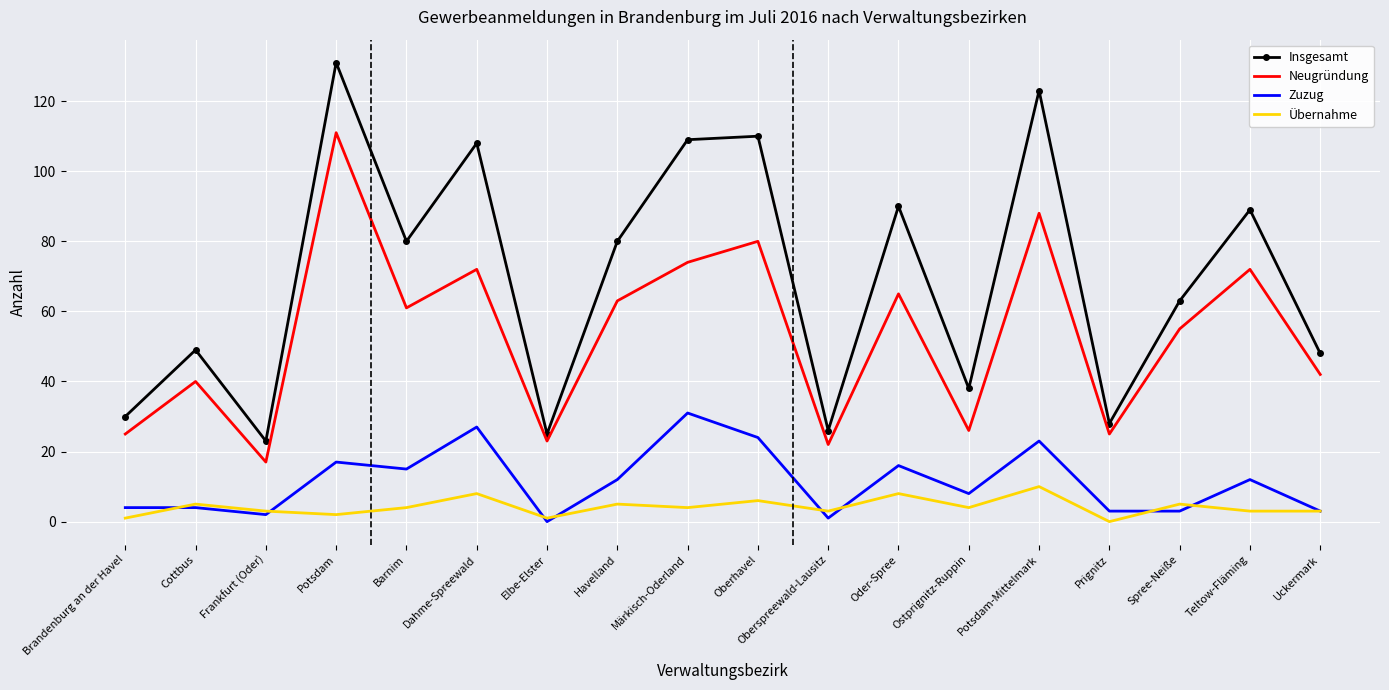

Where is the first local maximum for Neugründung?

Cottbus